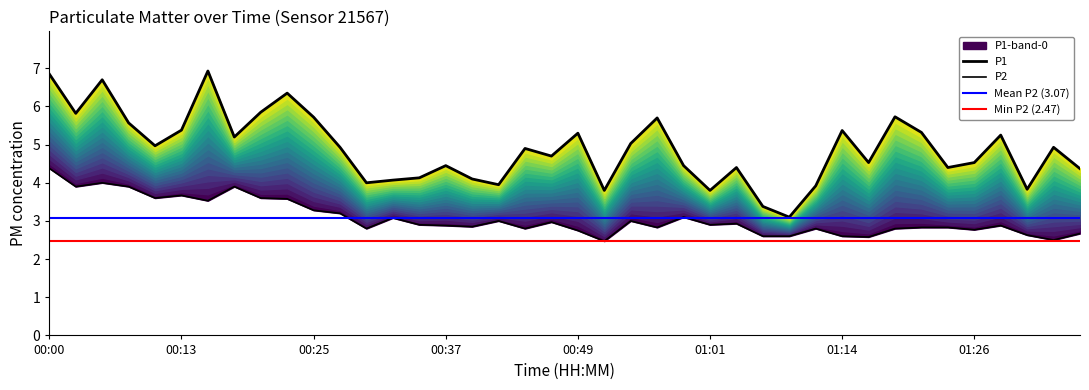

Is the value of P1 at 01:11 greater than the value of P2 at 01:19?

Yes